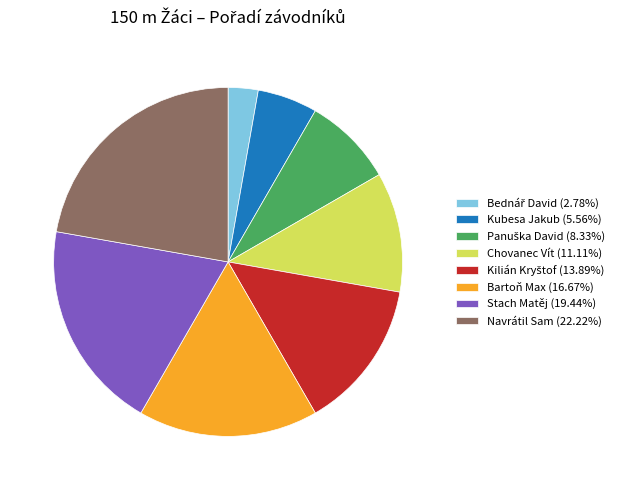

How many slices are in this pie chart?

8